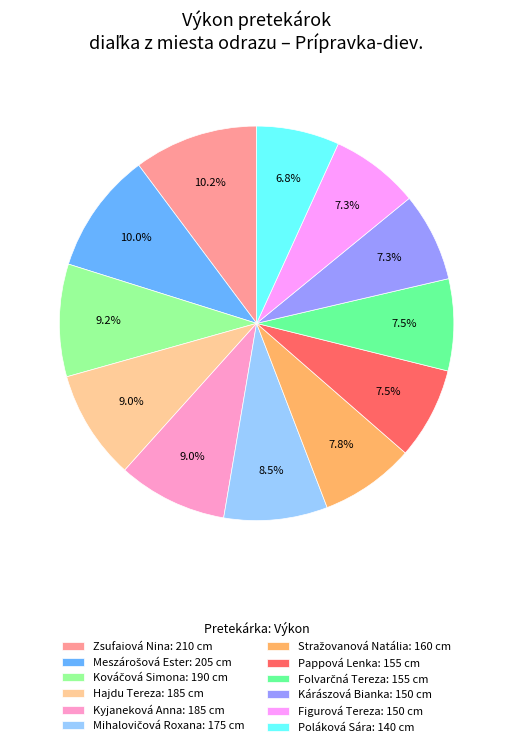

What portion of the pie excludes Figurová Tereza?

92.7%